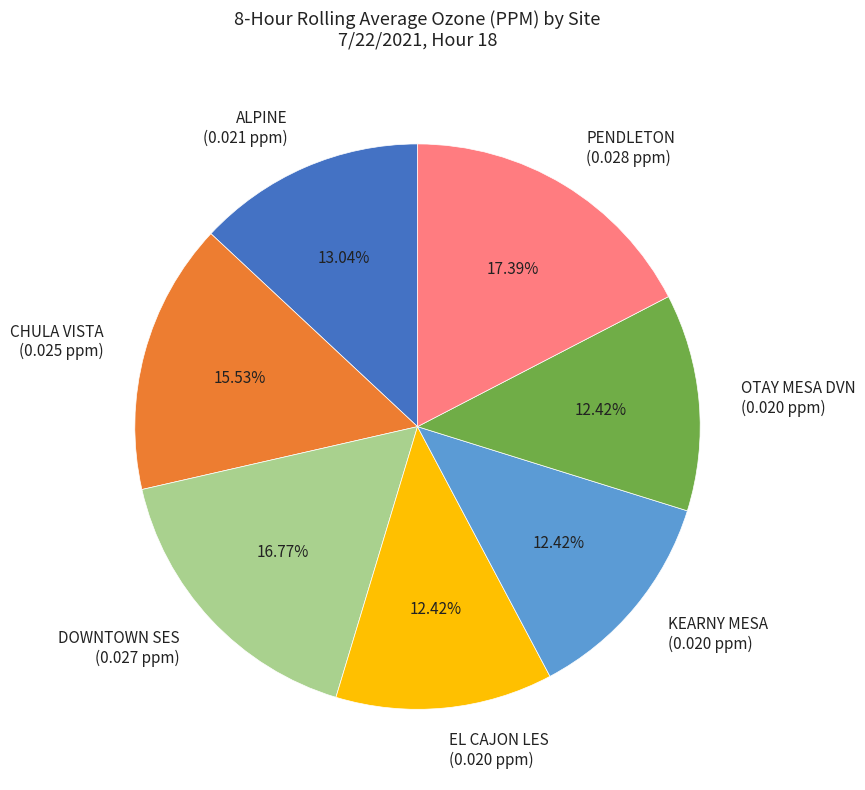

What is the largest slice in the pie chart?

PENDLETON